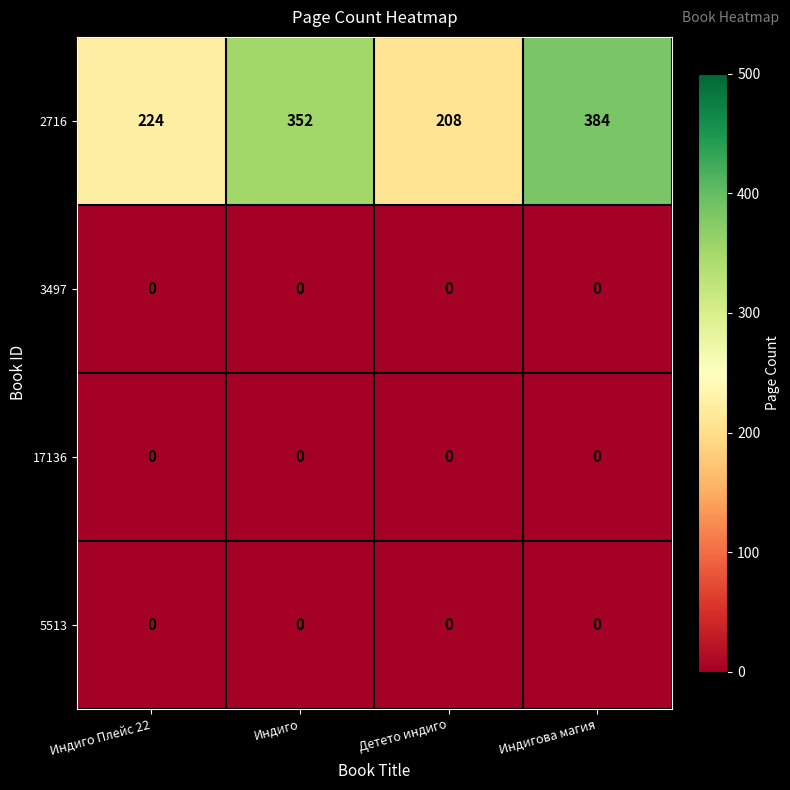

What is the greatest value displayed?

384